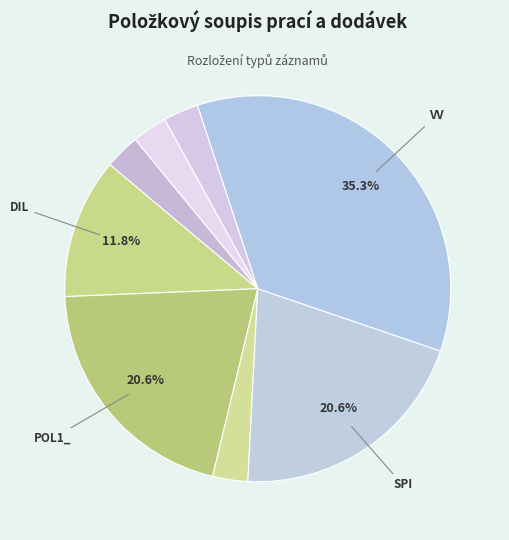

How many slices are in this pie chart?

8